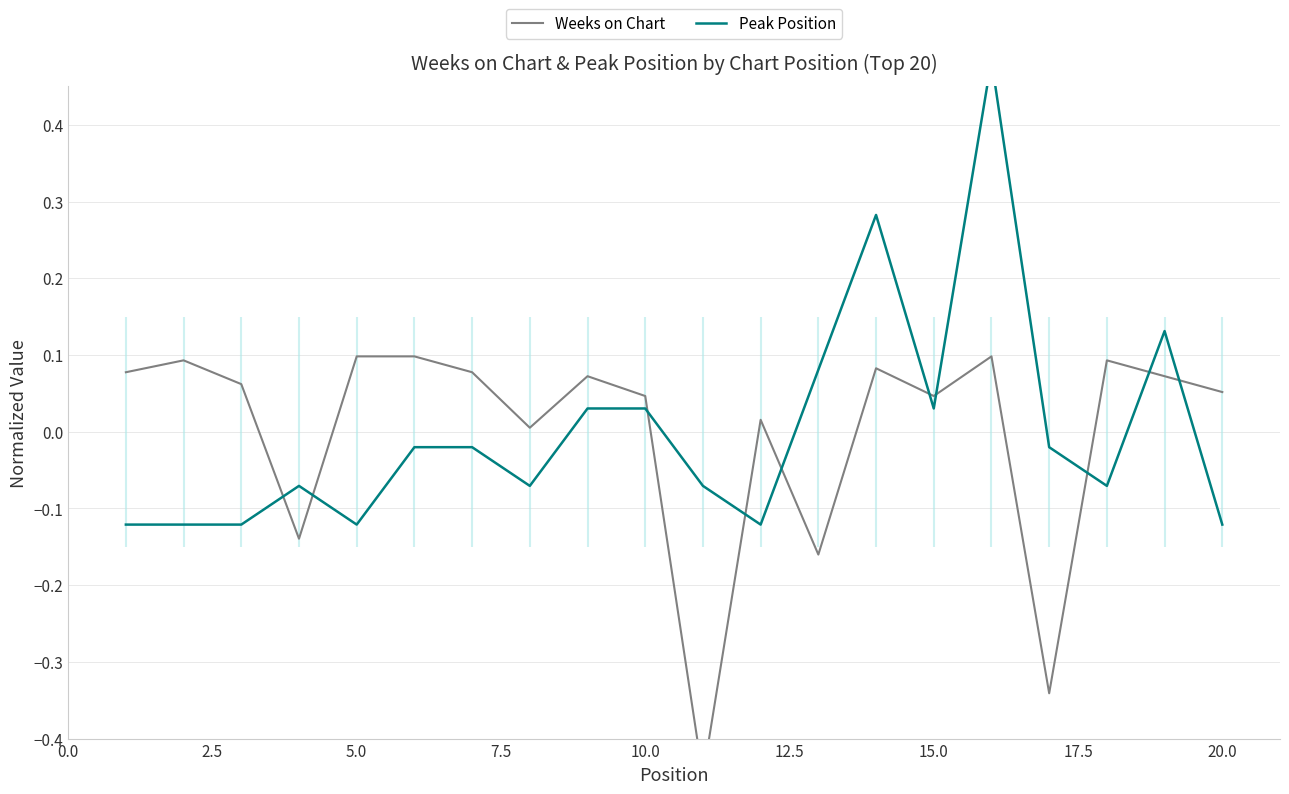

Which series ends up on top after the final intersection of Peak Position and Weeks on Chart?

Weeks on Chart